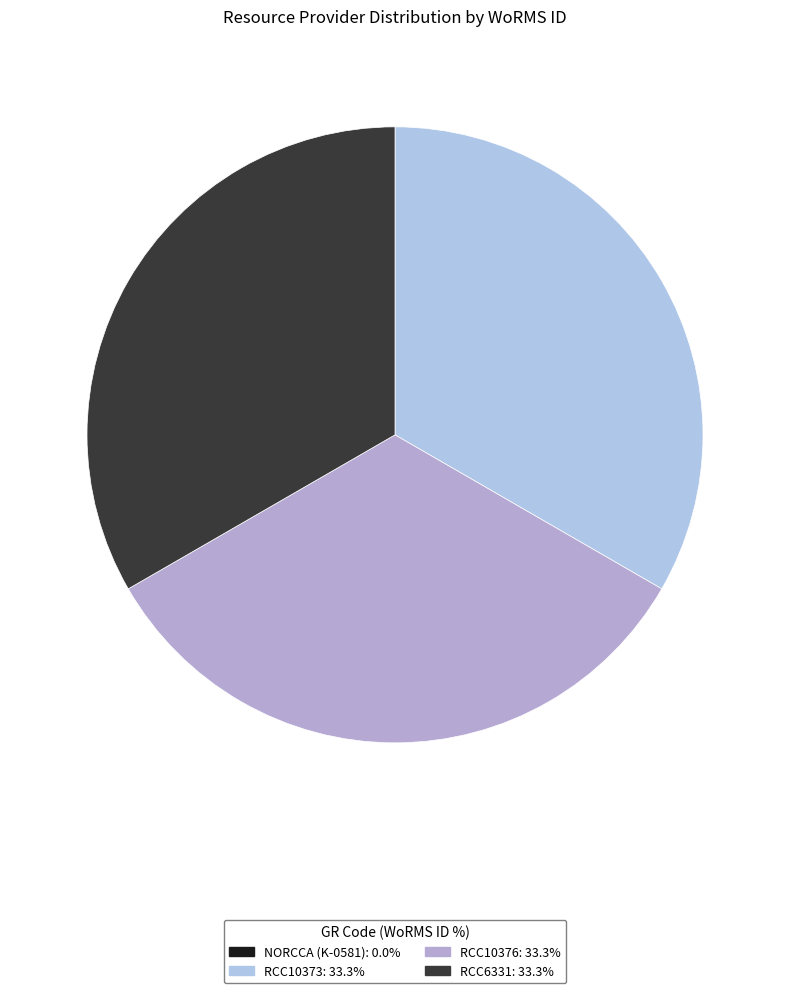

Does RCC6331 account for over 50% of the chart?

No